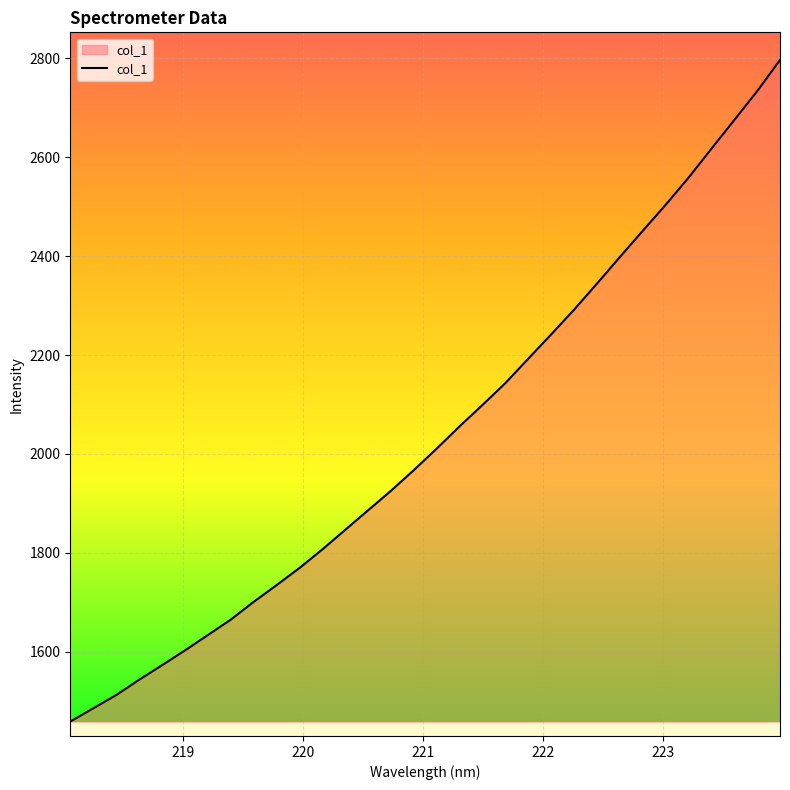

What is the average value?

2038.4